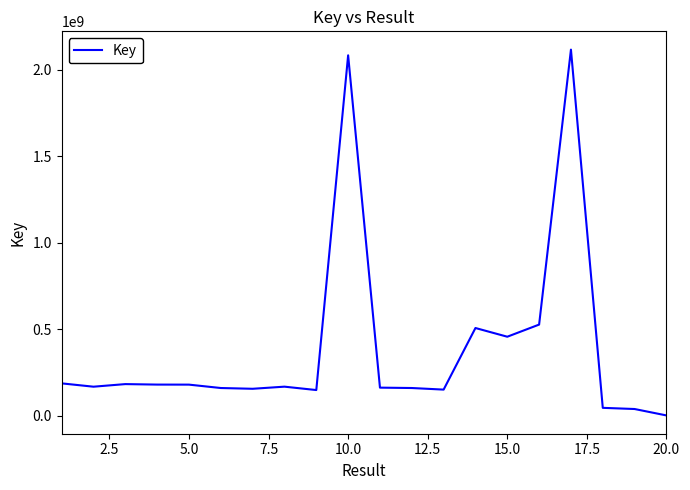

What is the maximum value shown in the chart?

2117610015